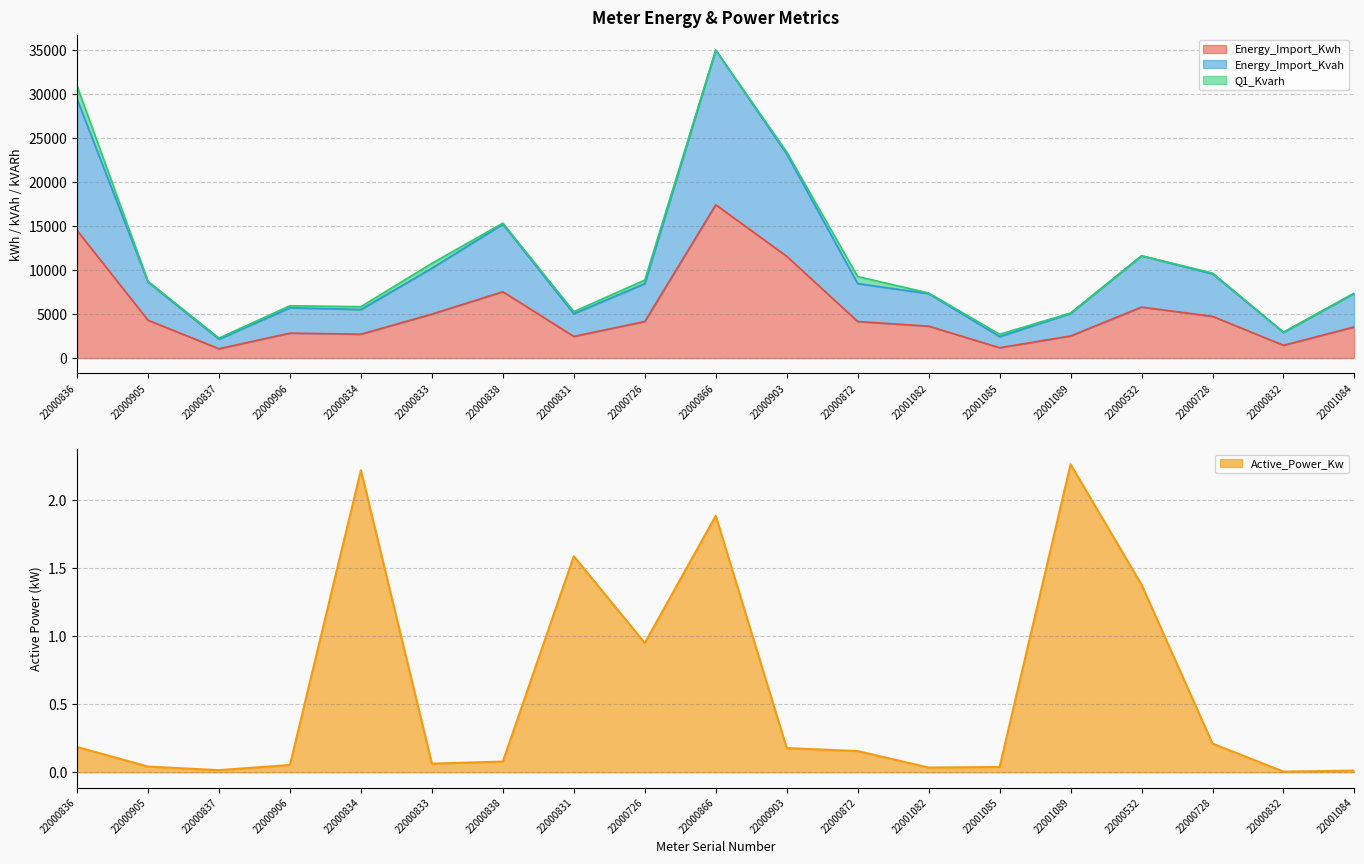

True or false: Energy_Import_Kvah and Active_Power_Kw intersect in this chart.

False